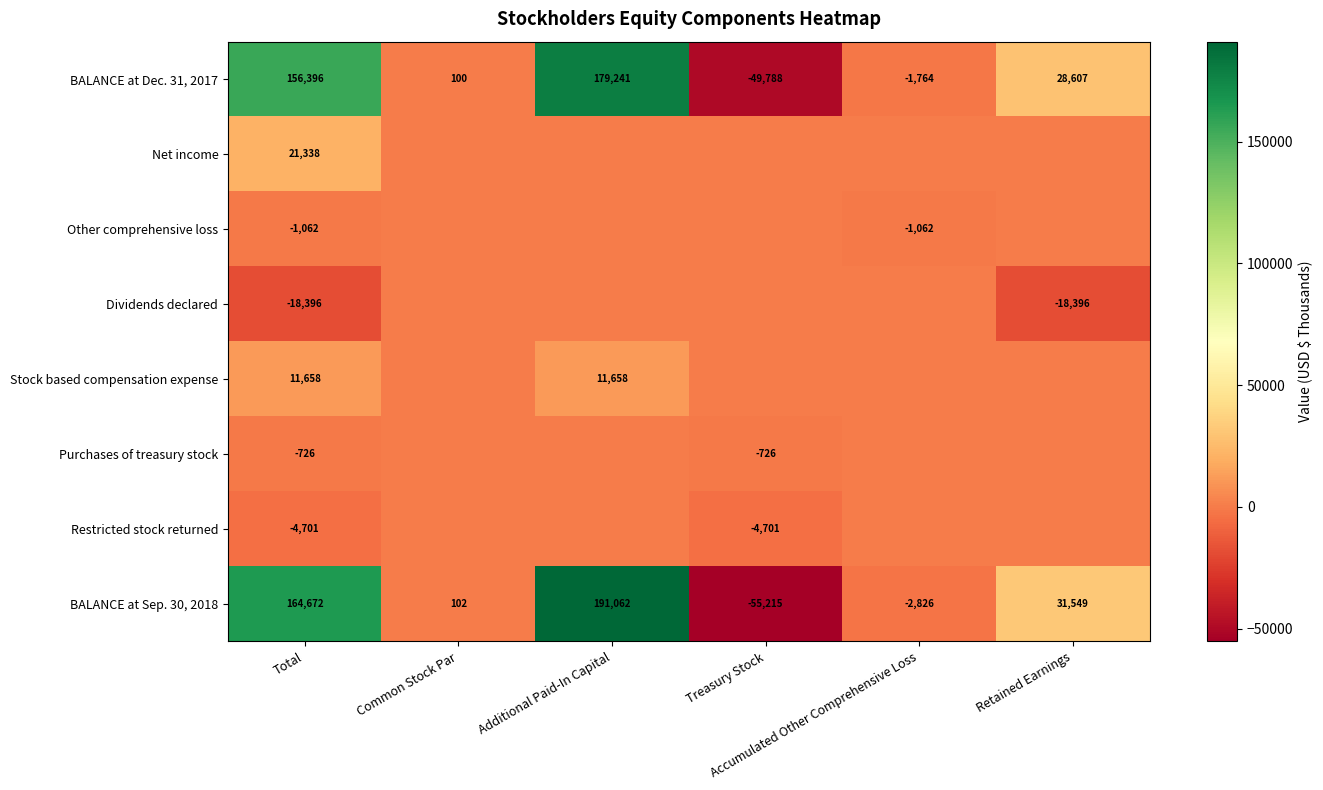

What is the difference between the second highest and second lowest values in the BALANCE at Dec. 31, 2017 series?

158160